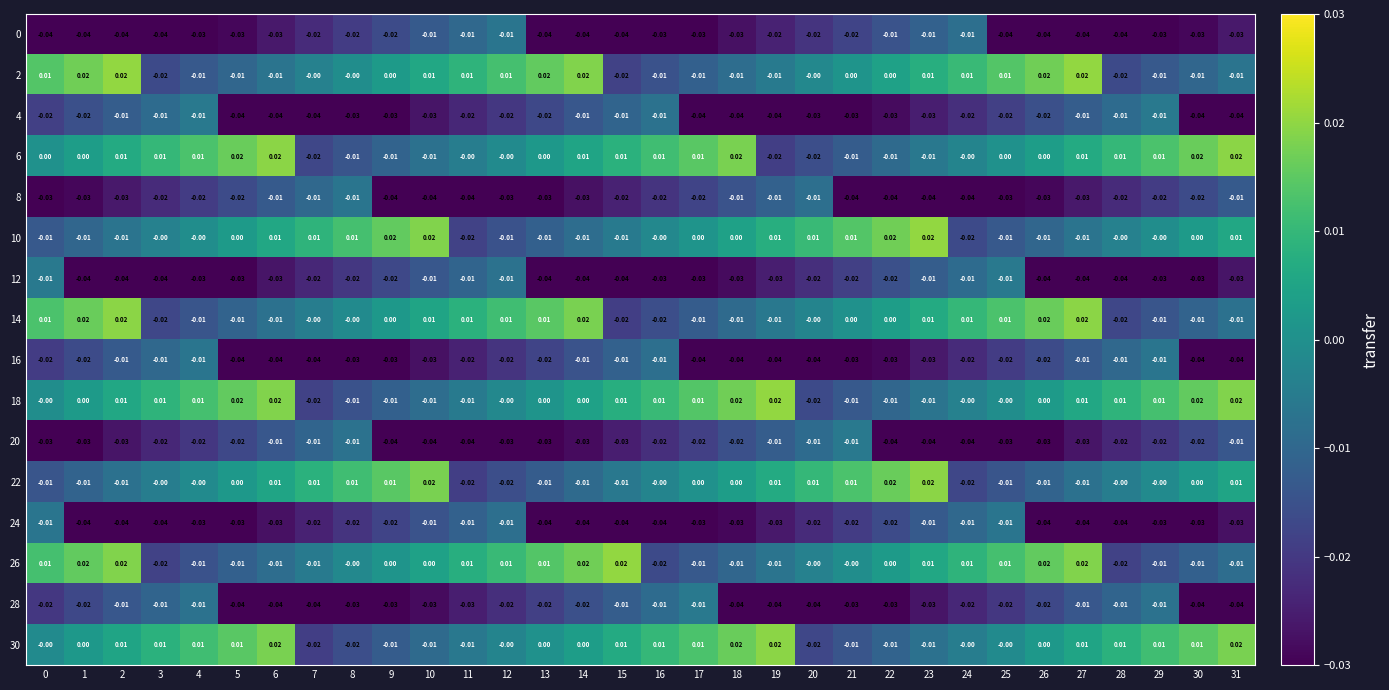

Count the number of categories in the chart.

32